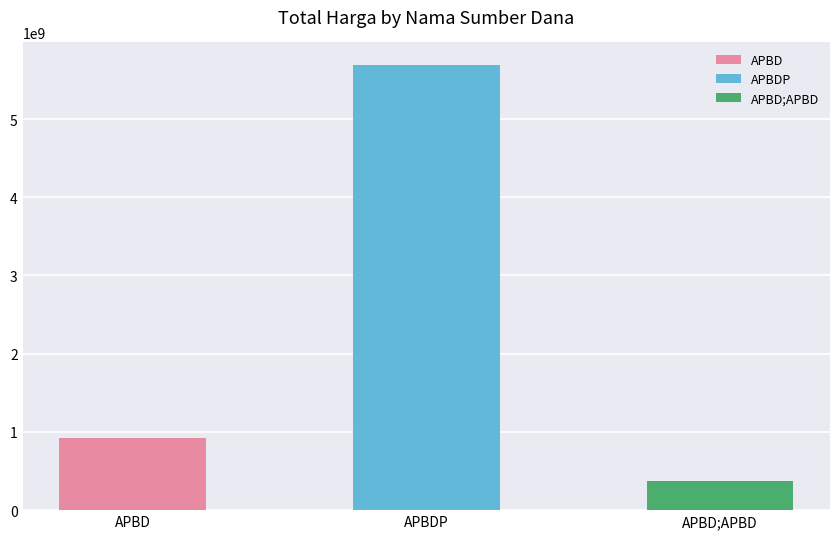

The chart shows a value of 218316 at APBD. True or false?

False